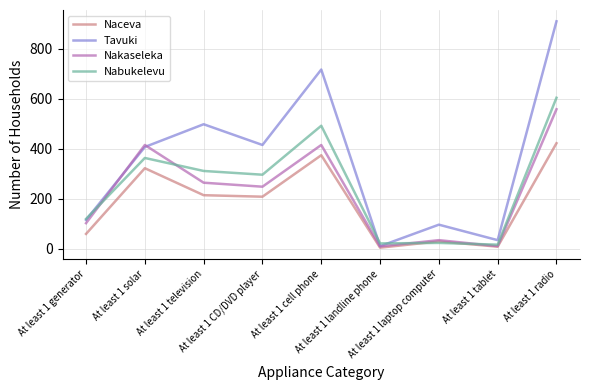

In Nakaseleka, how many points are higher than both neighbors (excluding endpoints)?

3